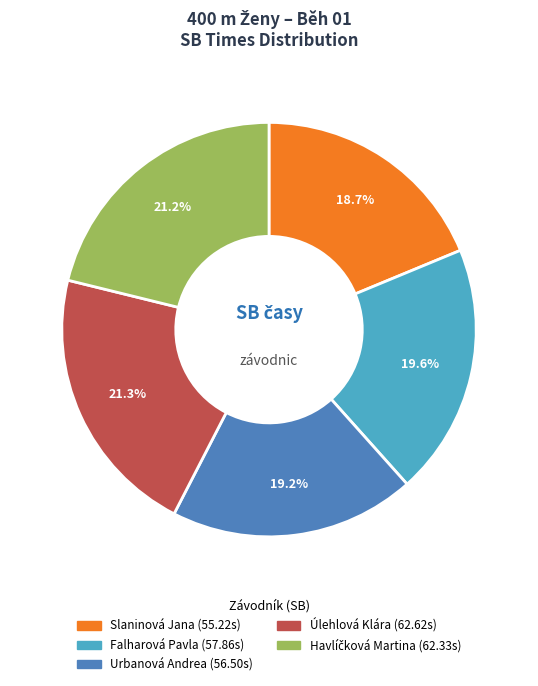

Does Slaninová Jana account for over 50% of the chart?

No